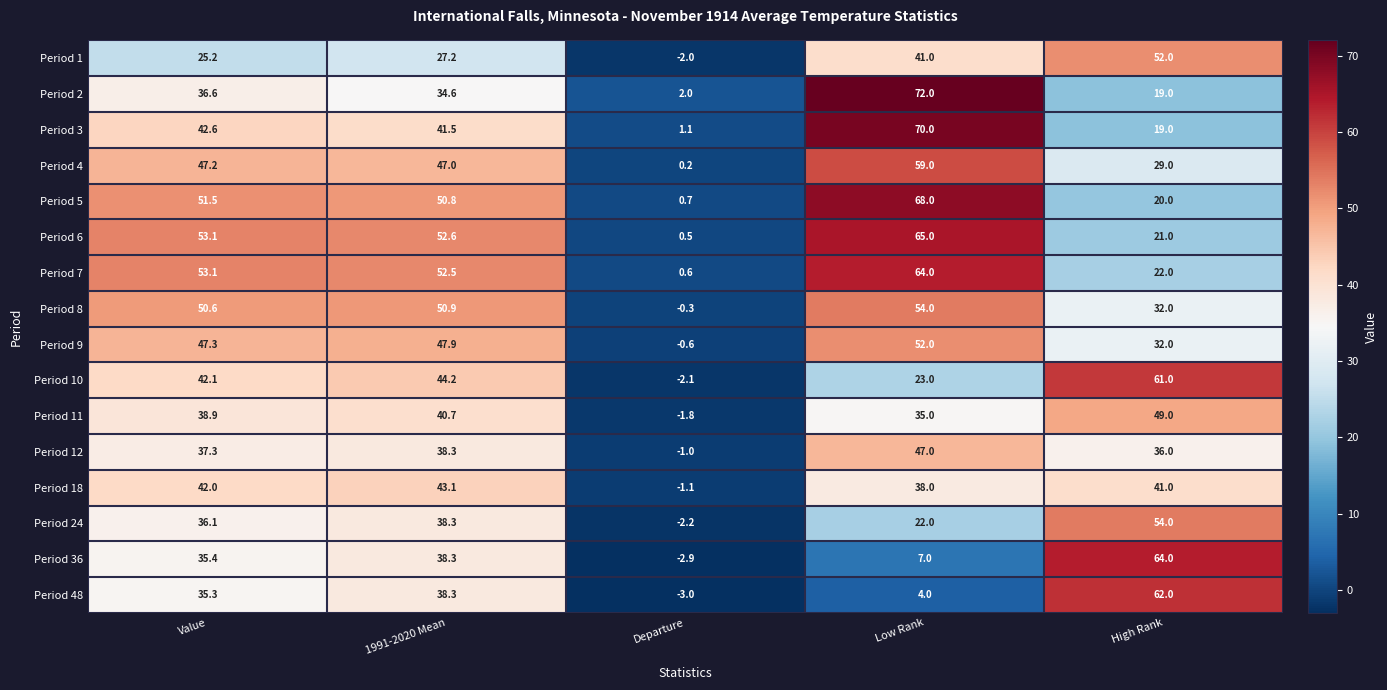

At which category is the sum across all series the highest?

Low Rank